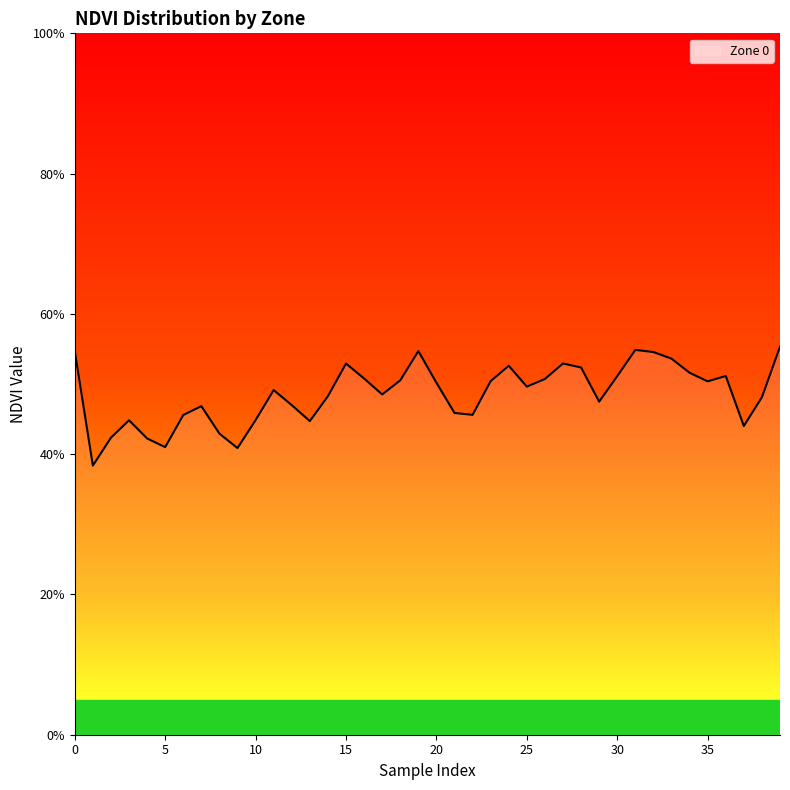

Does the chart have visible grid lines?

No